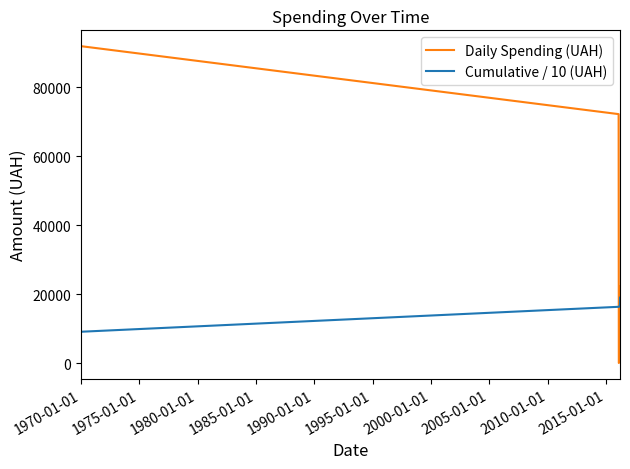

List the series in order of their peak value, lowest first.

Cumulative / 10 (UAH), Daily Spending (UAH)